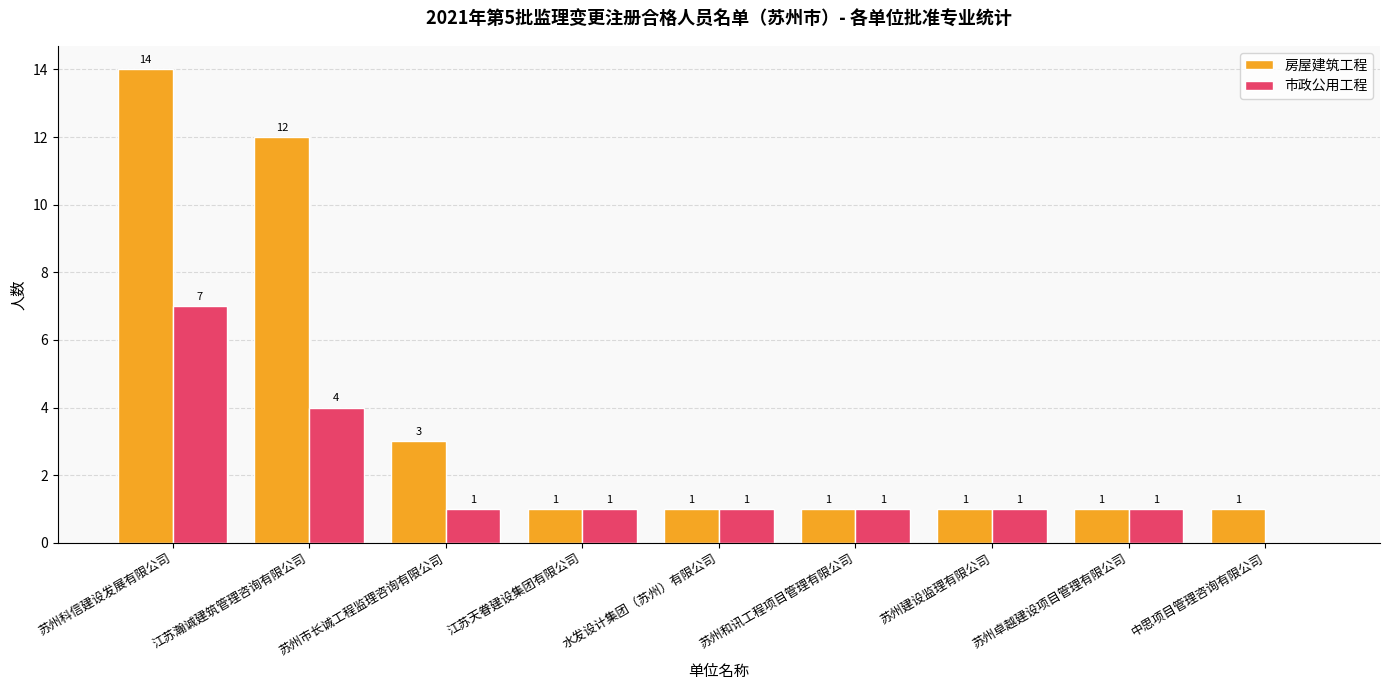

Between 苏州市长诚工程监理咨询有限公司 and 苏州建设监理有限公司, which series saw the biggest shift?

房屋建筑工程